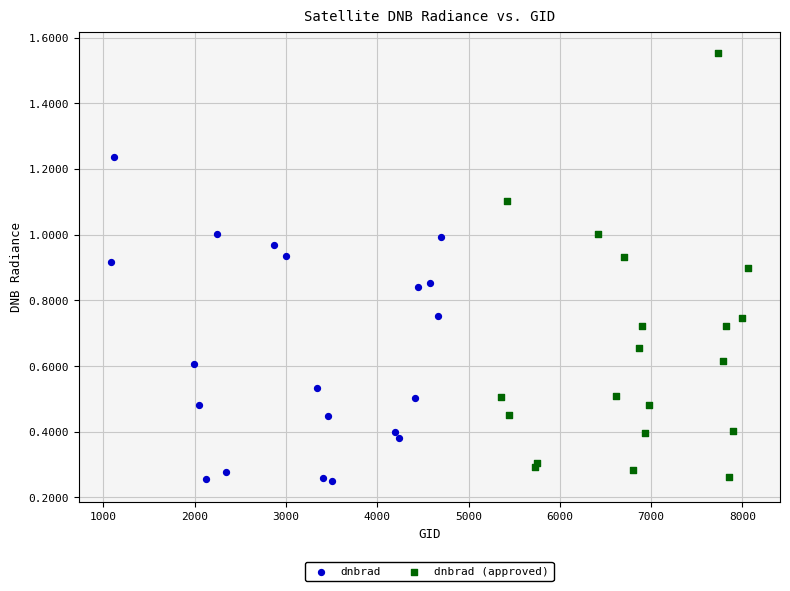

Which series reaches the maximum Y coordinate?

dnbrad (approved)